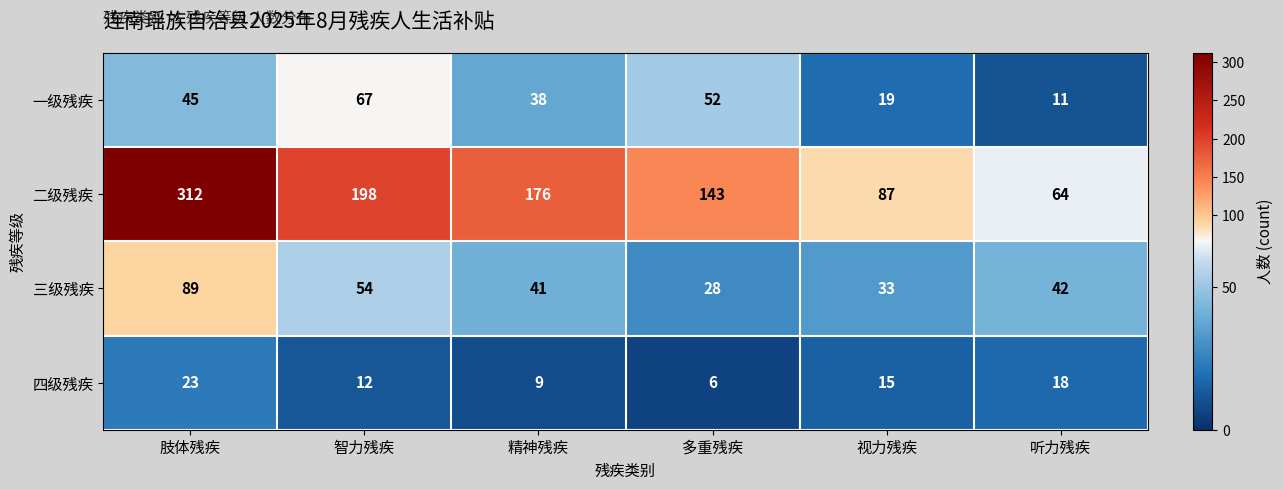

What is the sum of all 四级残疾 values?

83